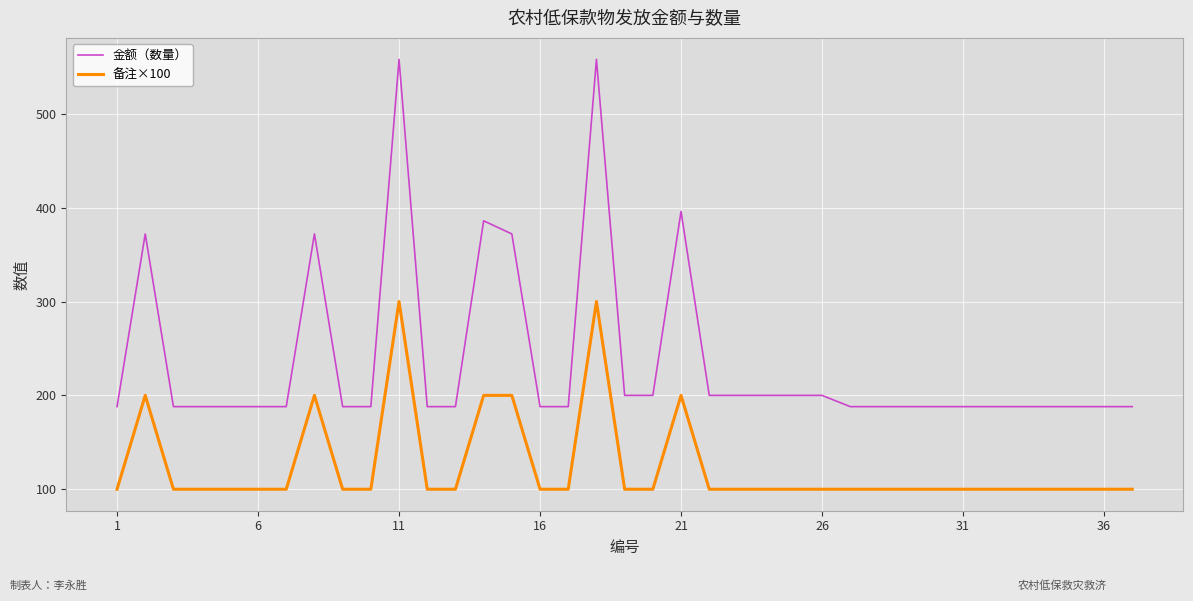

Reading left to right, transcribe all the data shown in this chart.

金额（数量）: 188	372	188	188	188	188	188	372	188	188	558	188	188	386	372	188	188	558	200	200	396	200	200	200	200	200	188	188	188	188	188	188	188	188	188	188	188
备注×100: 100	200	100	100	100	100	100	200	100	100	300	100	100	200	200	100	100	300	100	100	200	100	100	100	100	100	100	100	100	100	100	100	100	100	100	100	100